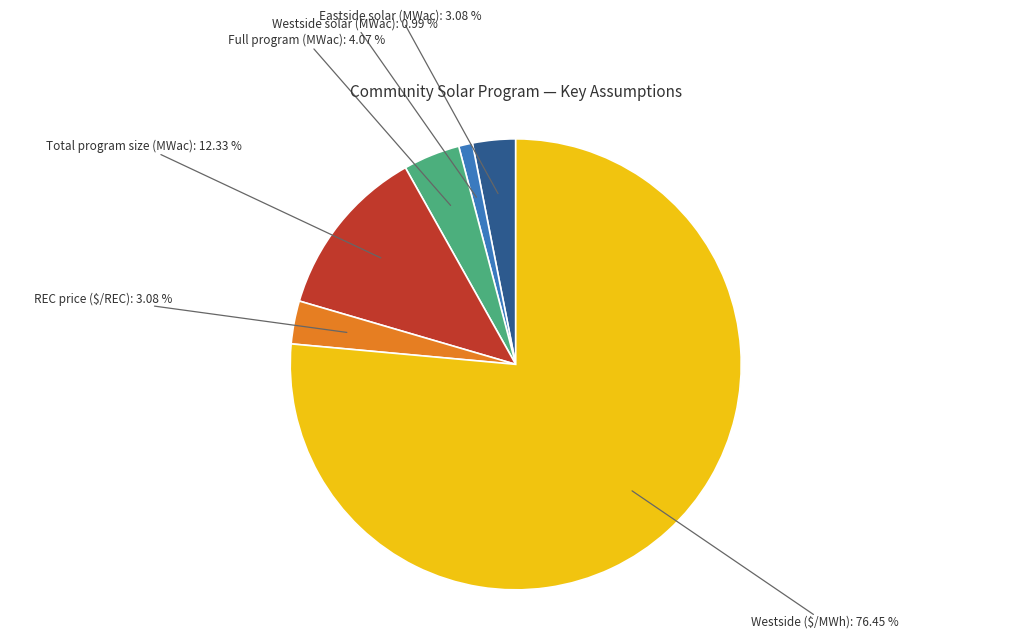

To the nearest percent, what percentage of the pie is REC price ($/REC)?

3%